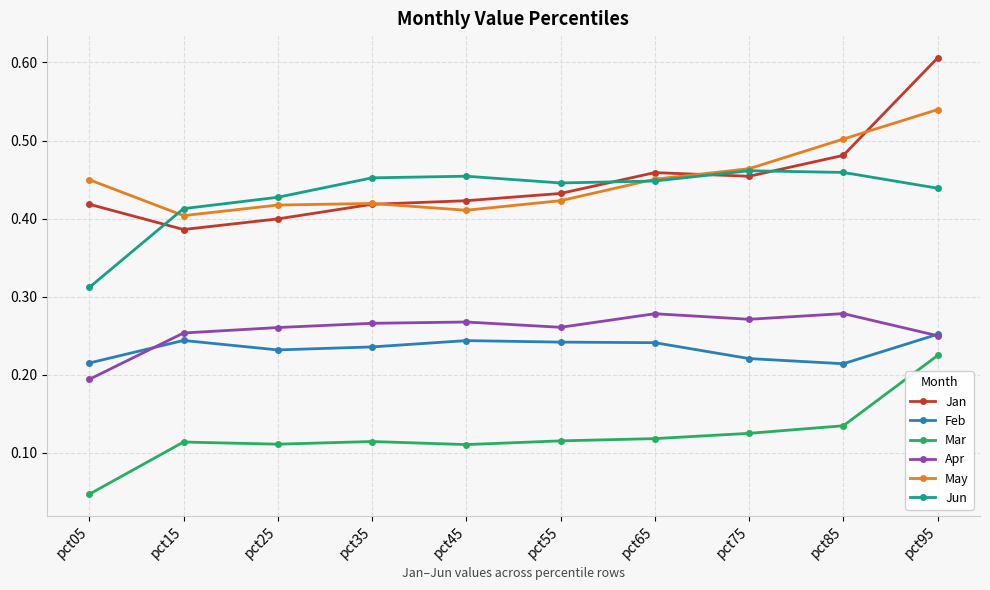

How many lines are shown in the chart?

6